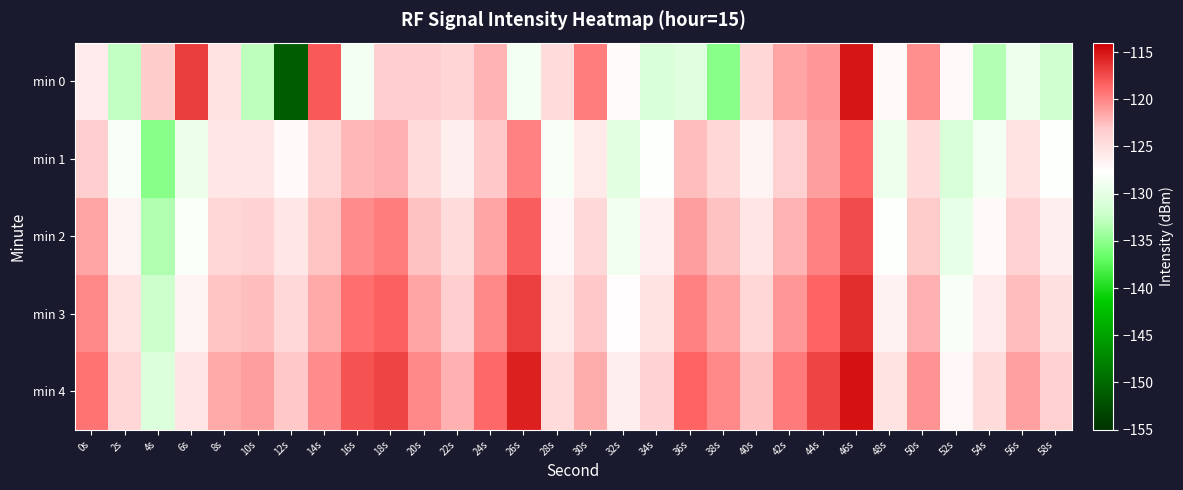

Rank the series at 18s from highest to lowest value.

min 4, min 3, min 2, min 1, min 0